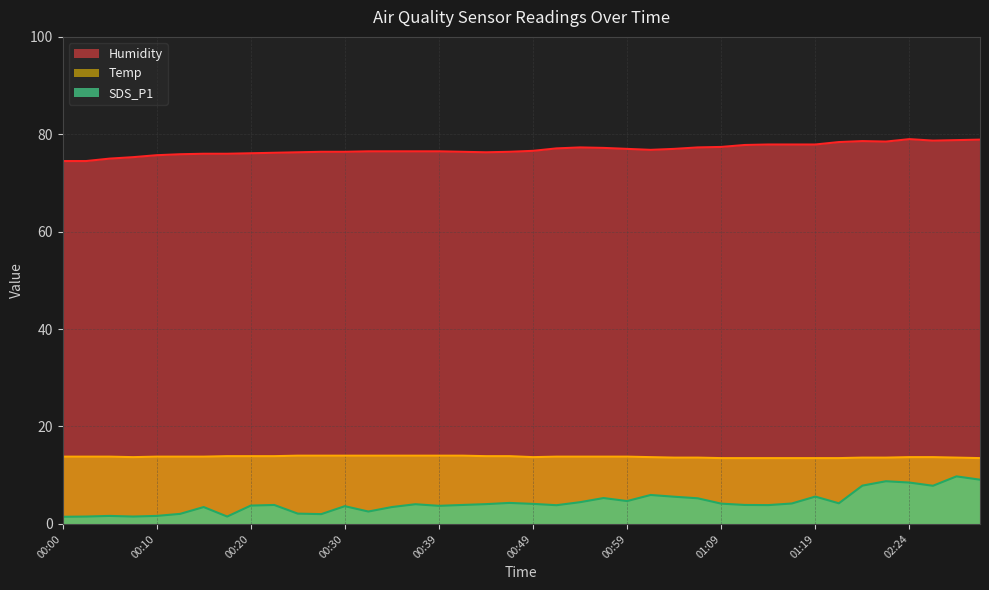

At which category is the sum across all series the highest?

02:29